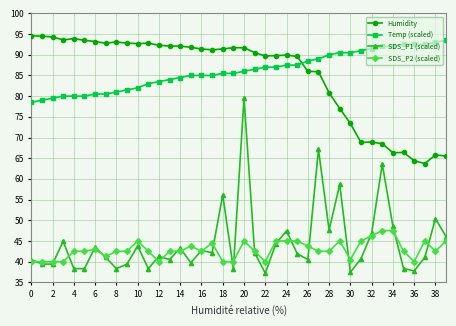

What is the minimum value for Temp (scaled)?

78.5